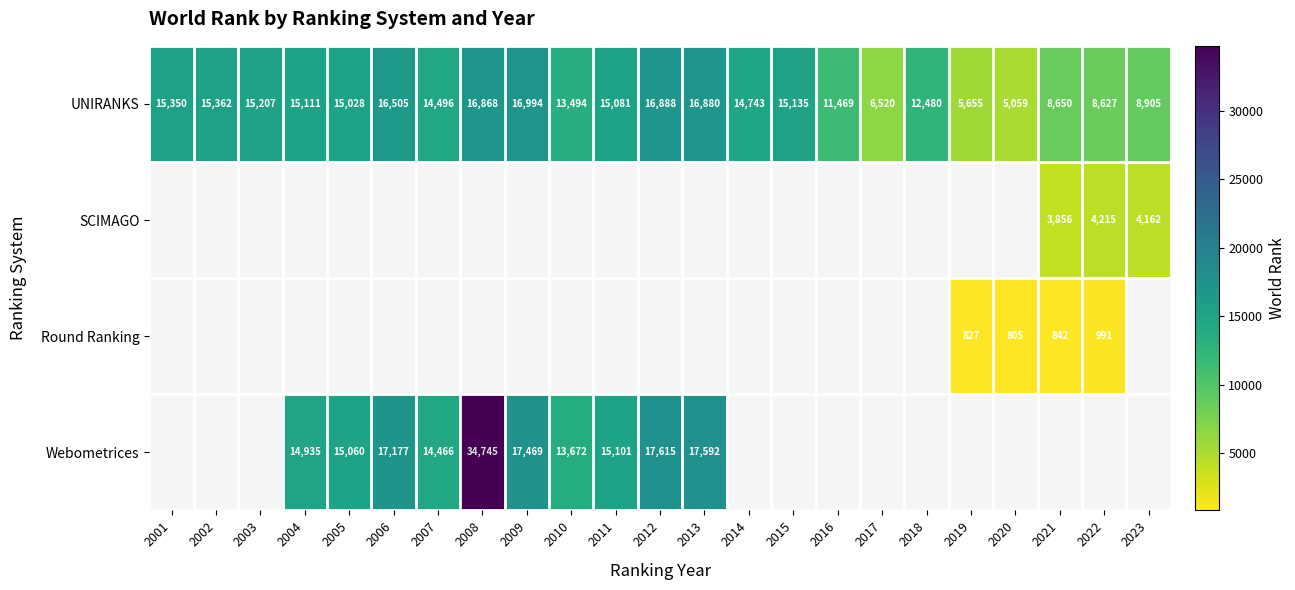

The UNIRANKS series shows 15111 at 2004. True or false?

True